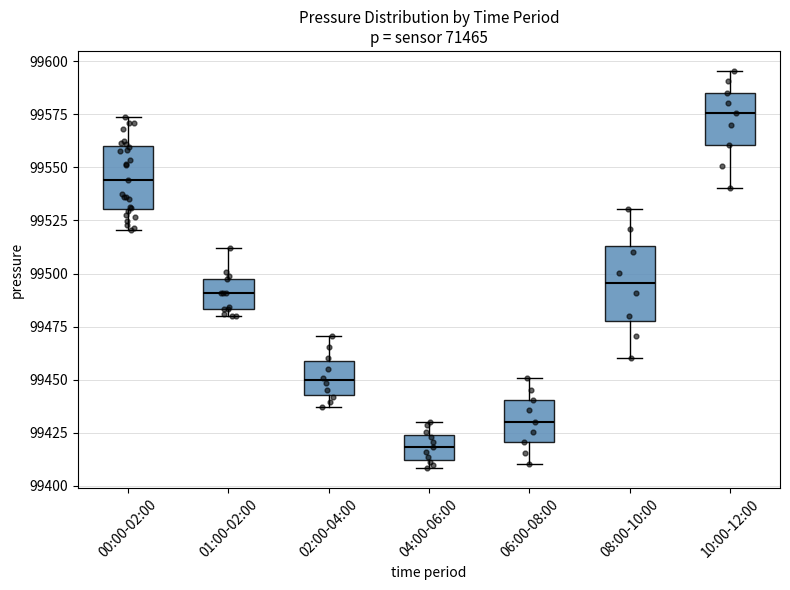

Reading left to right, read every box against the y-axis: the position of its median line, the range the box covers, and the ends of its whiskers. The values are not printed on the chart, so give them approximately, as read against the axis.

00:00-02:00: median 99545, box 99530 to 99560, whiskers 99520 to 99575
01:00-02:00: median 99490, box 99485 to 99500, whiskers 99480 to 99510
02:00-04:00: median 99450, box 99445 to 99460, whiskers 99435 to 99470
04:00-06:00: median 99420, box 99410 to 99425, whiskers 99410 (just below the box's lower edge) to 99430
06:00-08:00: median 99430, box 99420 to 99440, whiskers 99410 to 99450
08:00-10:00: median 99495, box 99480 to 99515, whiskers 99460 to 99530
10:00-12:00: median 99575, box 99560 to 99585, whiskers 99540 to 99595